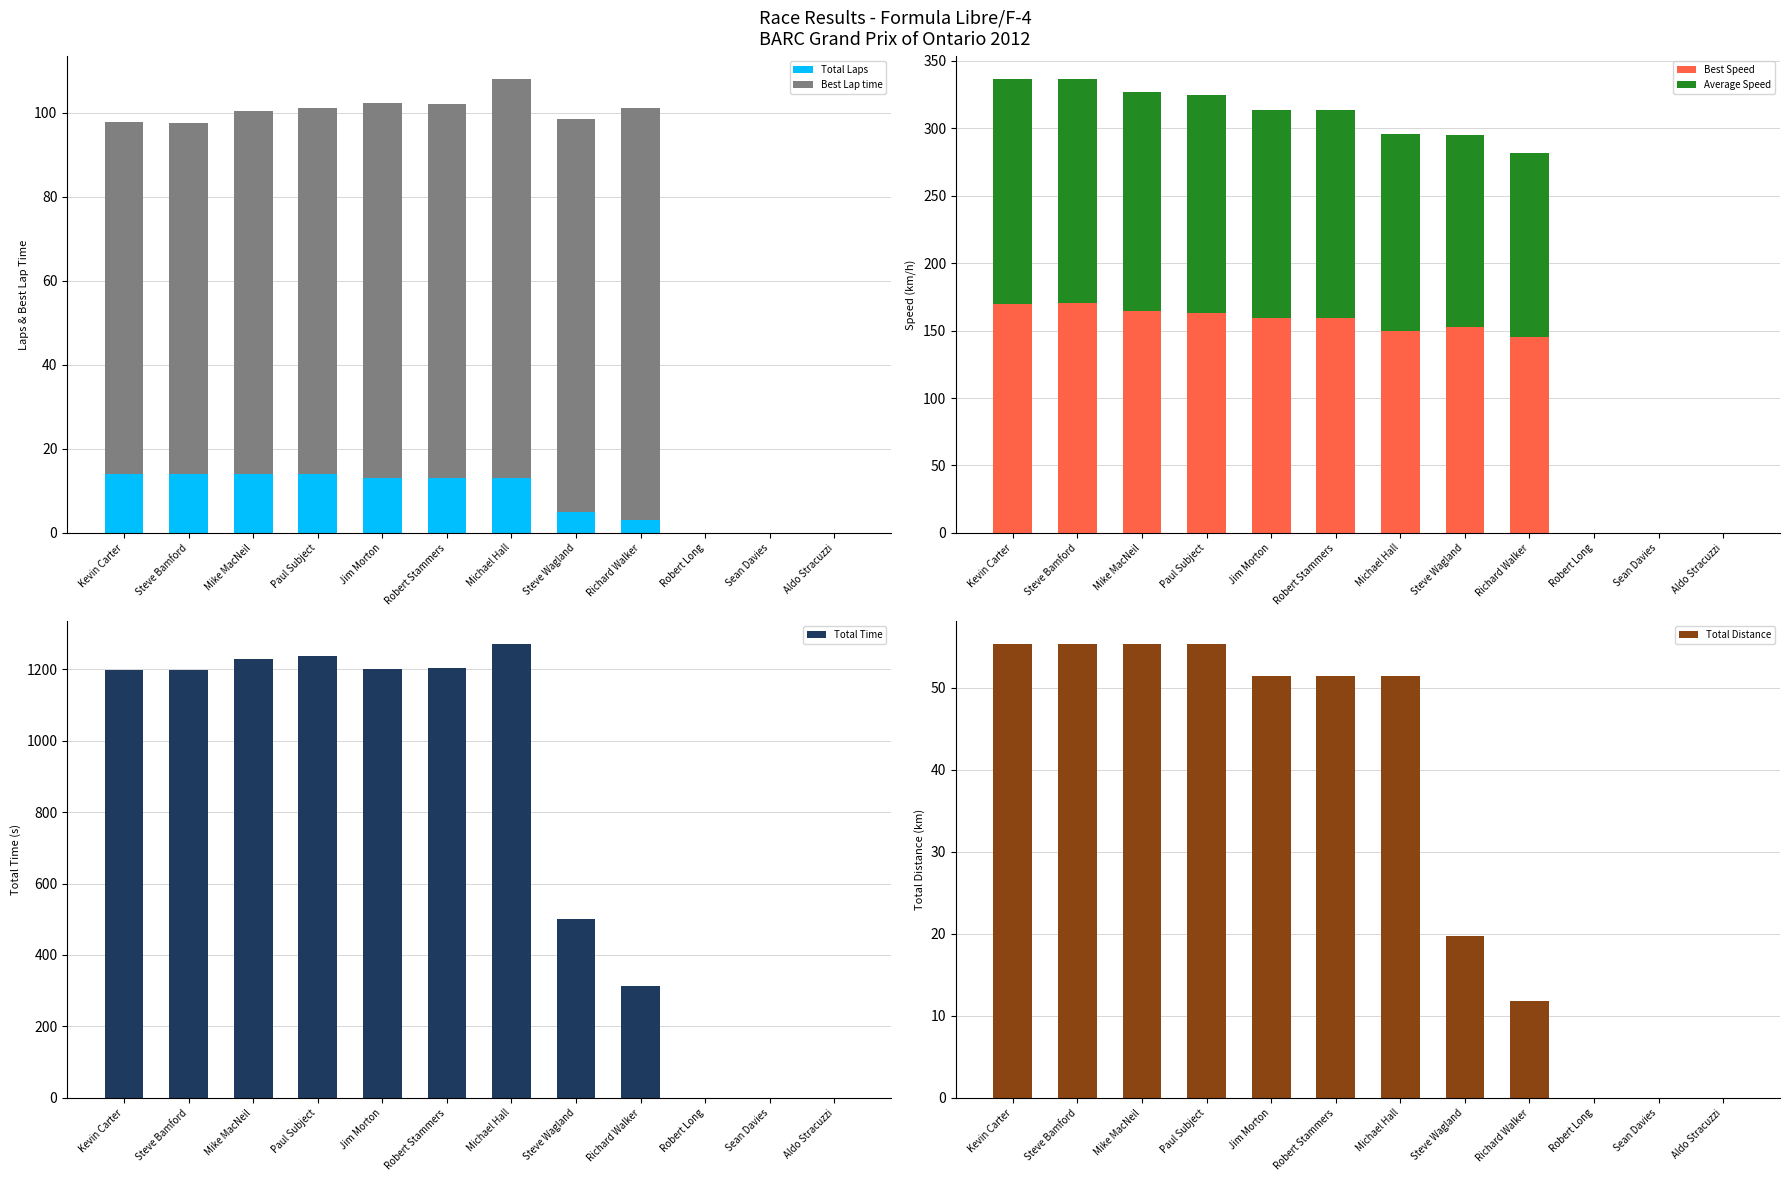

Which series has the largest range (max minus min)?

Total Time